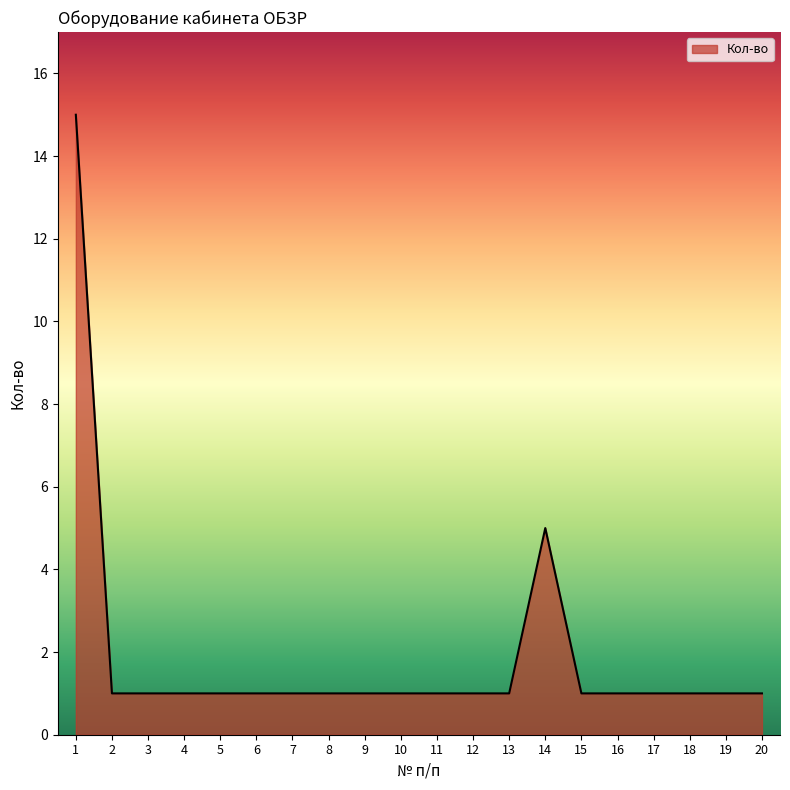

Reading left to right, extract all data points from this chart.

15	1	1	1	1	1	1	1	1	1	1	1	1	5	1	1	1	1	1	1